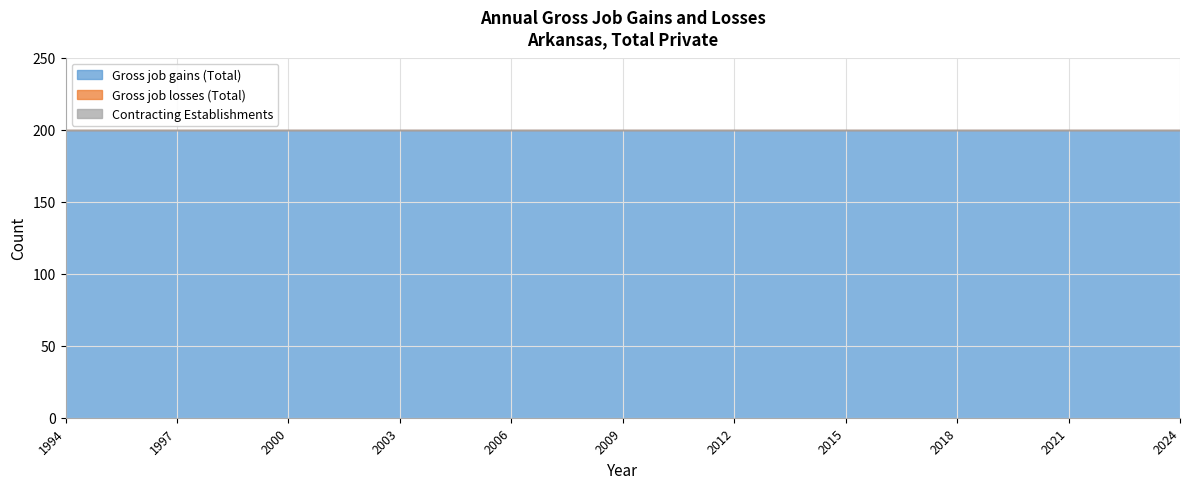

True or false: Gross job losses (Total) and Contracting Establishments cross at least once.

False